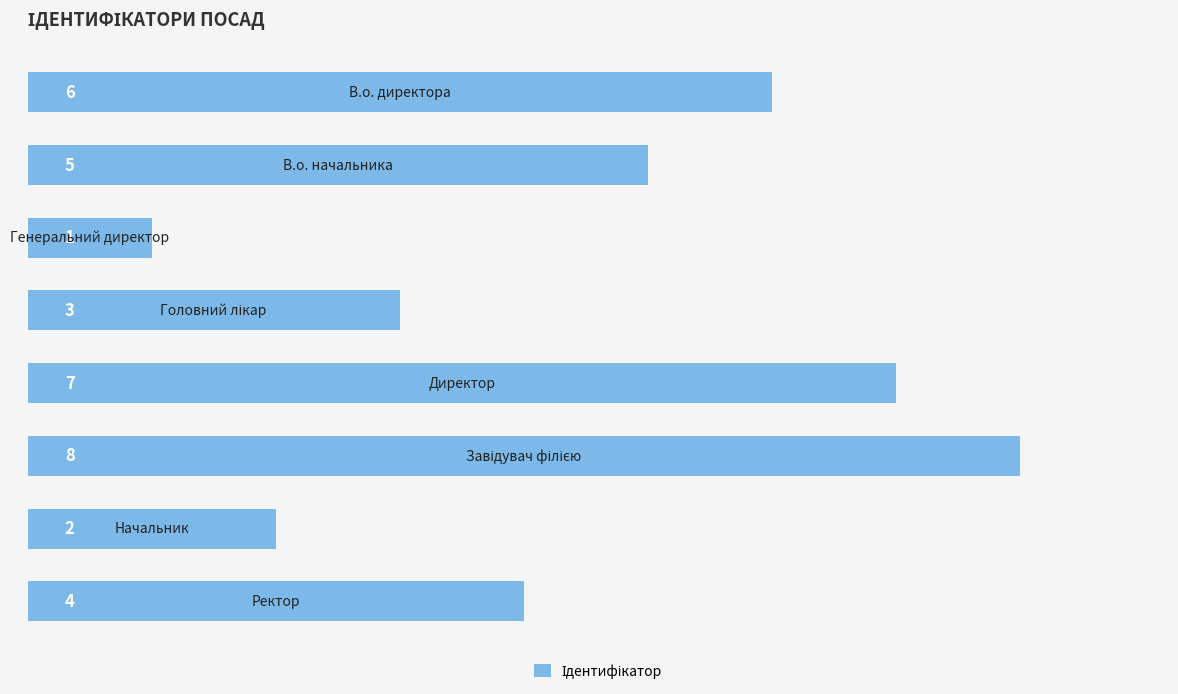

How many categories are shown in the chart?

8